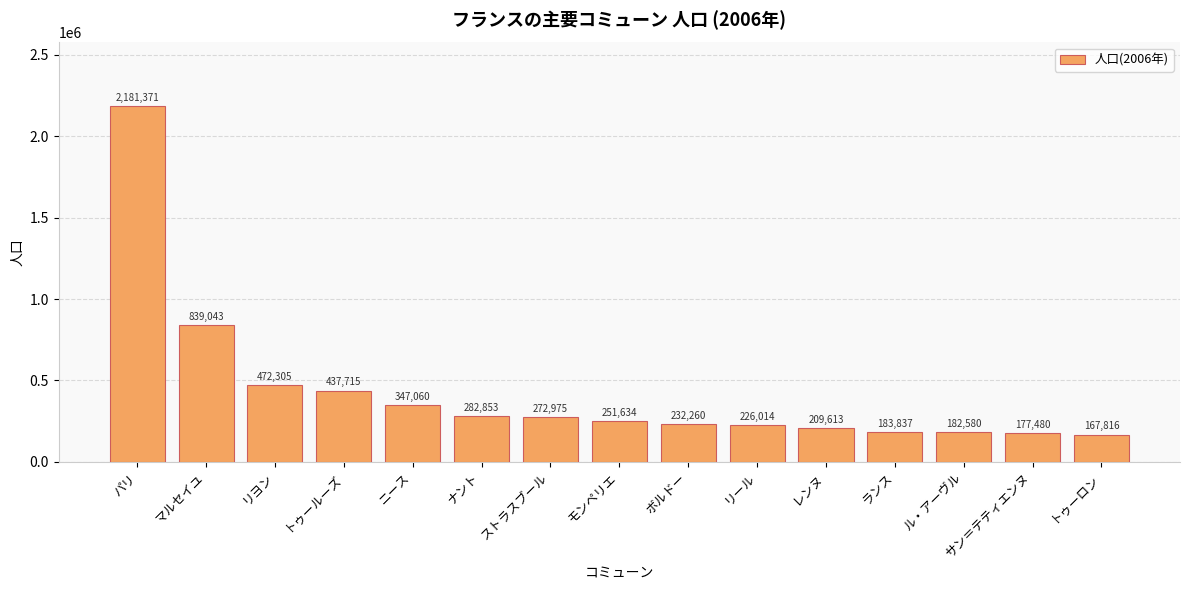

Reading left to right, list all the values displayed in this chart.

パリ=2181371	マルセイユ=839043	リヨン=472305	トゥールーズ=437715	ニース=347060	ナント=282853	ストラスブール=272975	モンペリエ=251634	ボルドー=232260	リール=226014	レンヌ=209613	ランス=183837	ル・アーヴル=182580	サン＝テティエンヌ=177480	トゥーロン=167816